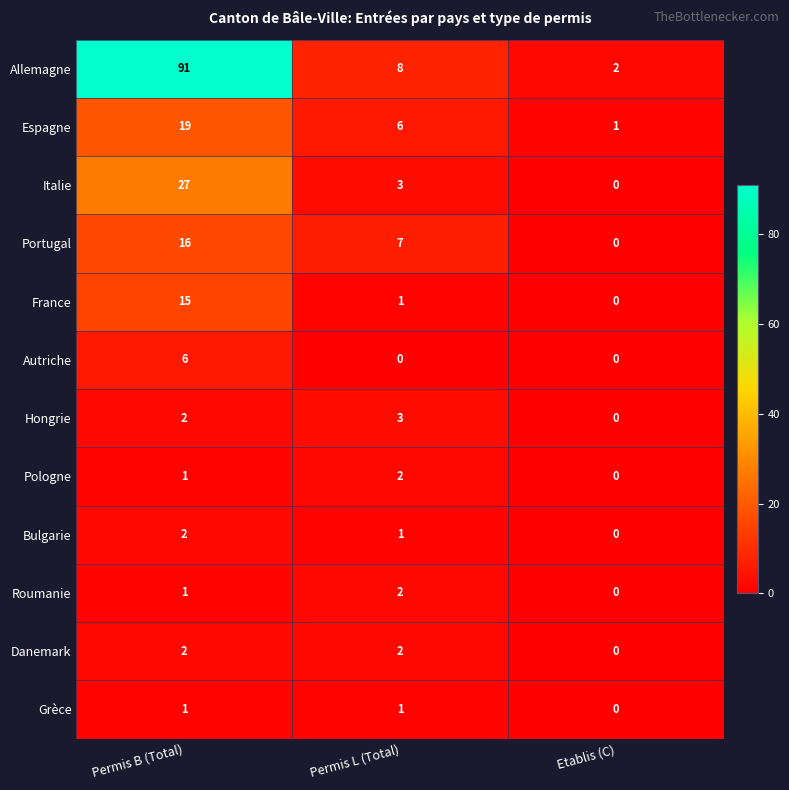

True or false: Pologne has a value of 1 at Permis B (Total).

True